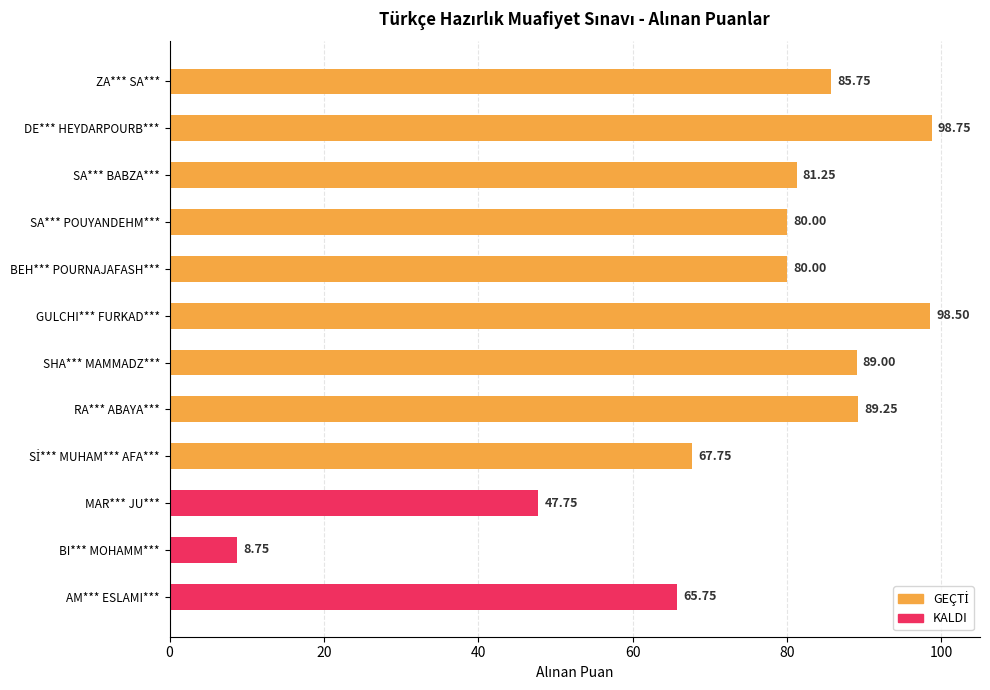

What is the label of the 1st bar from the bottom?

AM*** ESLAMI***